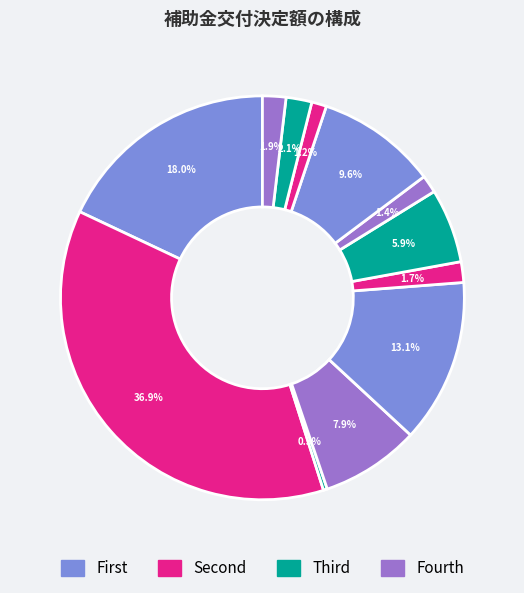

How many segments does this pie chart have?

12